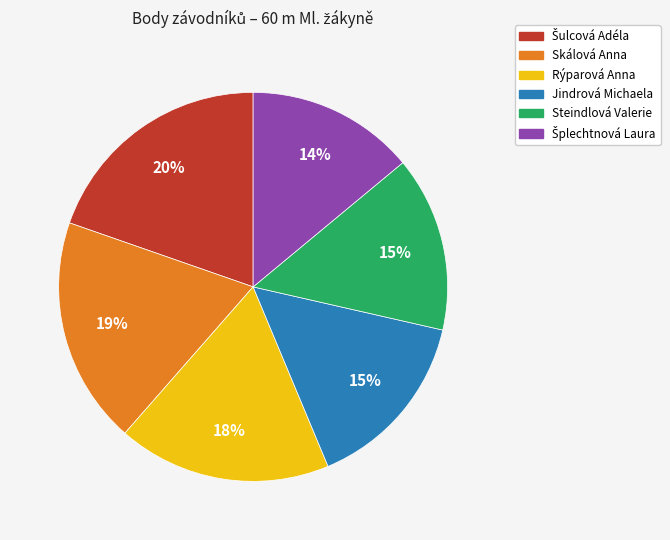

Do Jindrová Michaela and Steindlová Valerie together represent more than half of the pie?

No